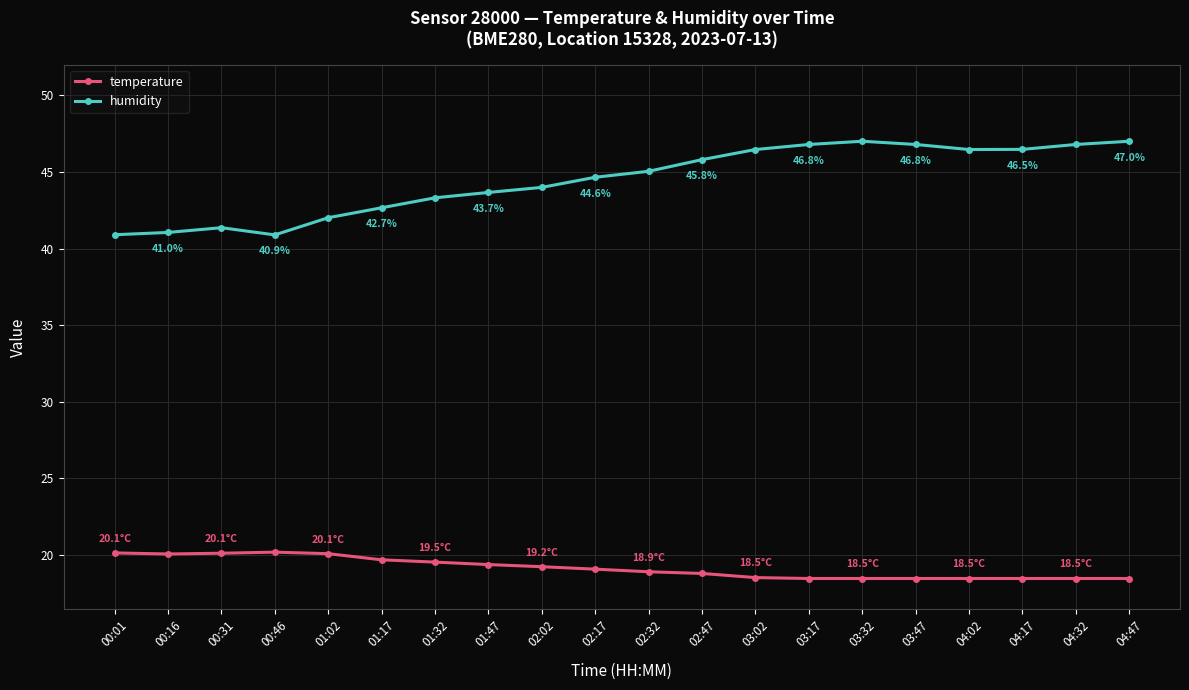

True or false: humidity has a value of 28.8 at 02:17.

False